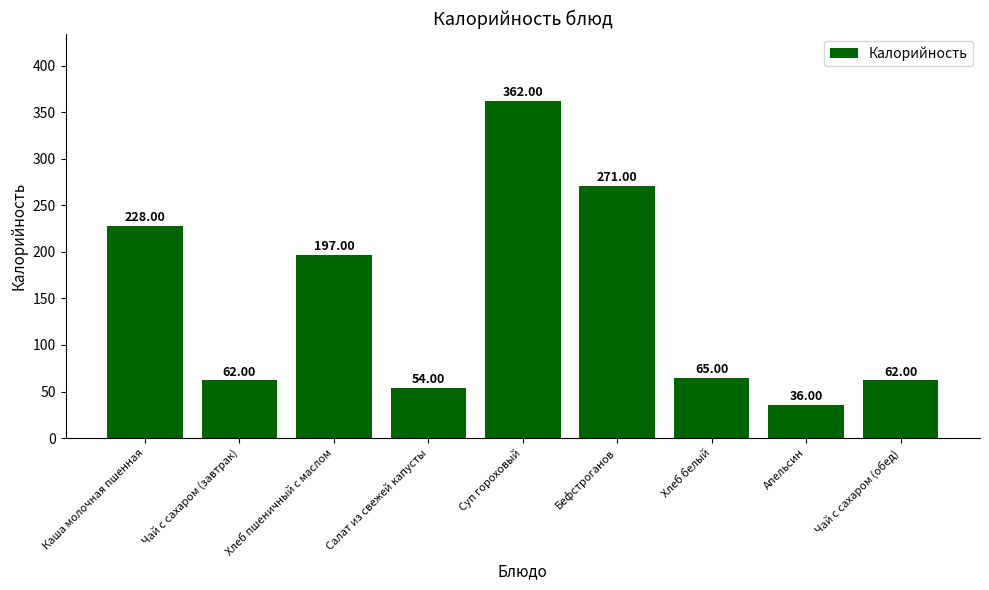

Where does the data first go above 65?

Каша молочная пшенная